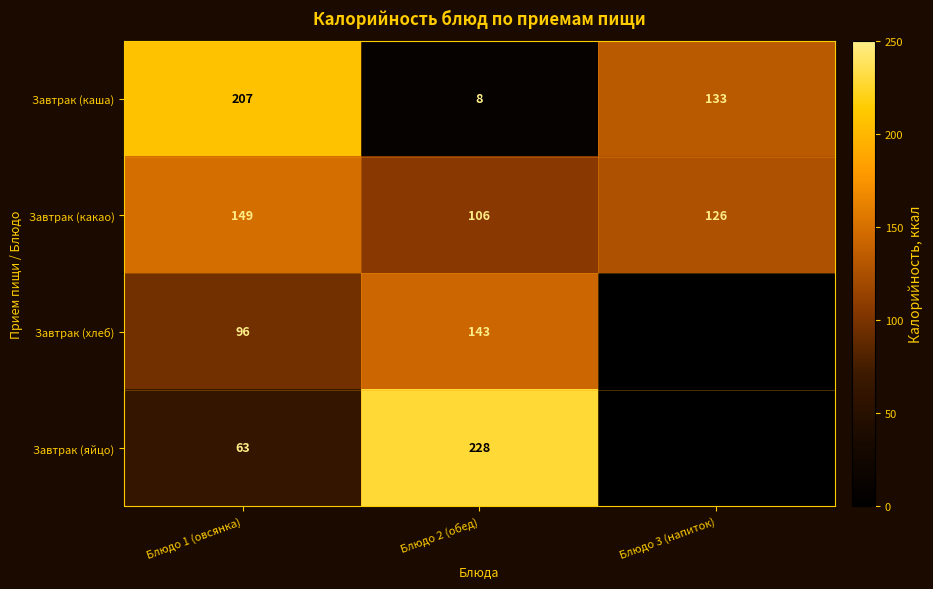

At which label is Завтрак (какао) closest to 127?

Блюдо 3 (напиток)